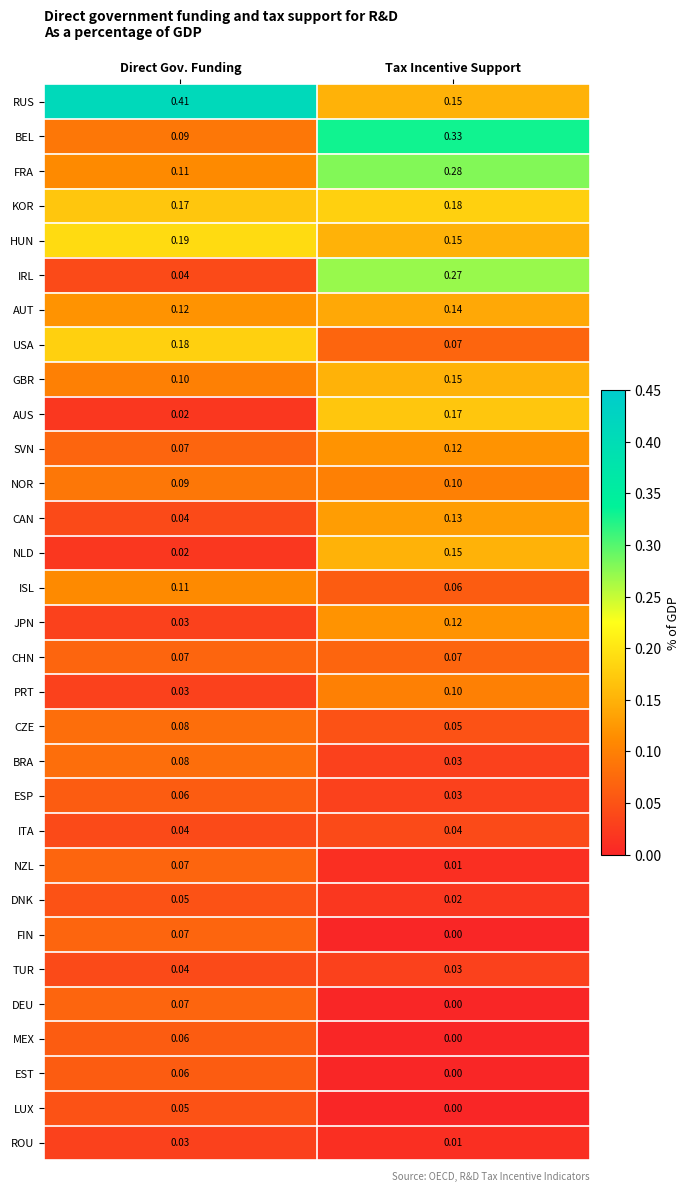

Between Direct Gov. Funding and Tax Incentive Support, which series saw the biggest shift?

RUS